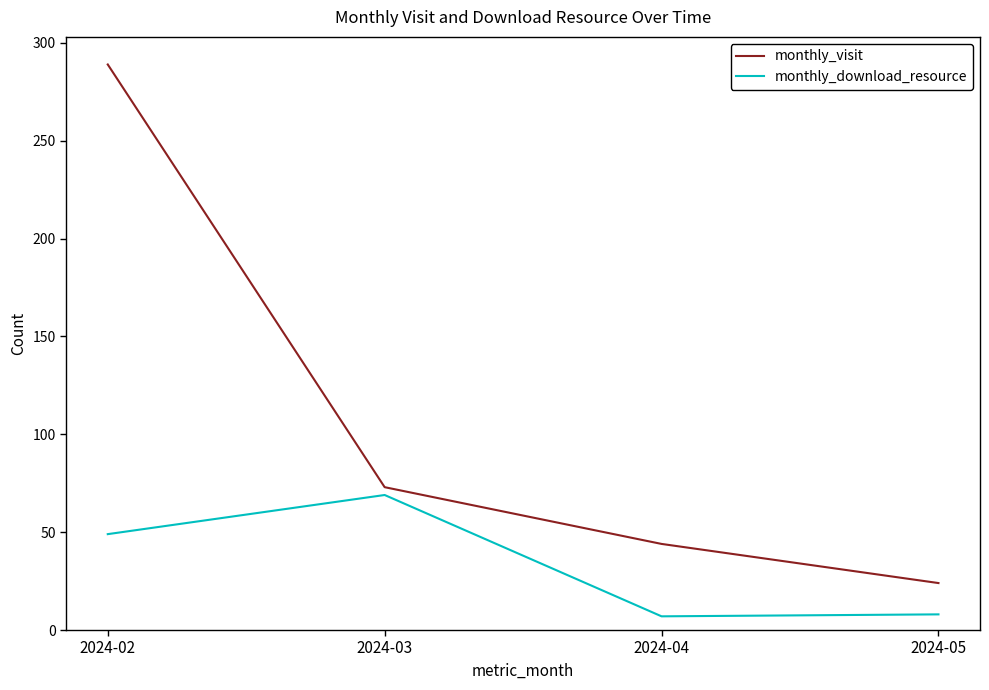

Where is the first local minimum for monthly_download_resource?

2024-04